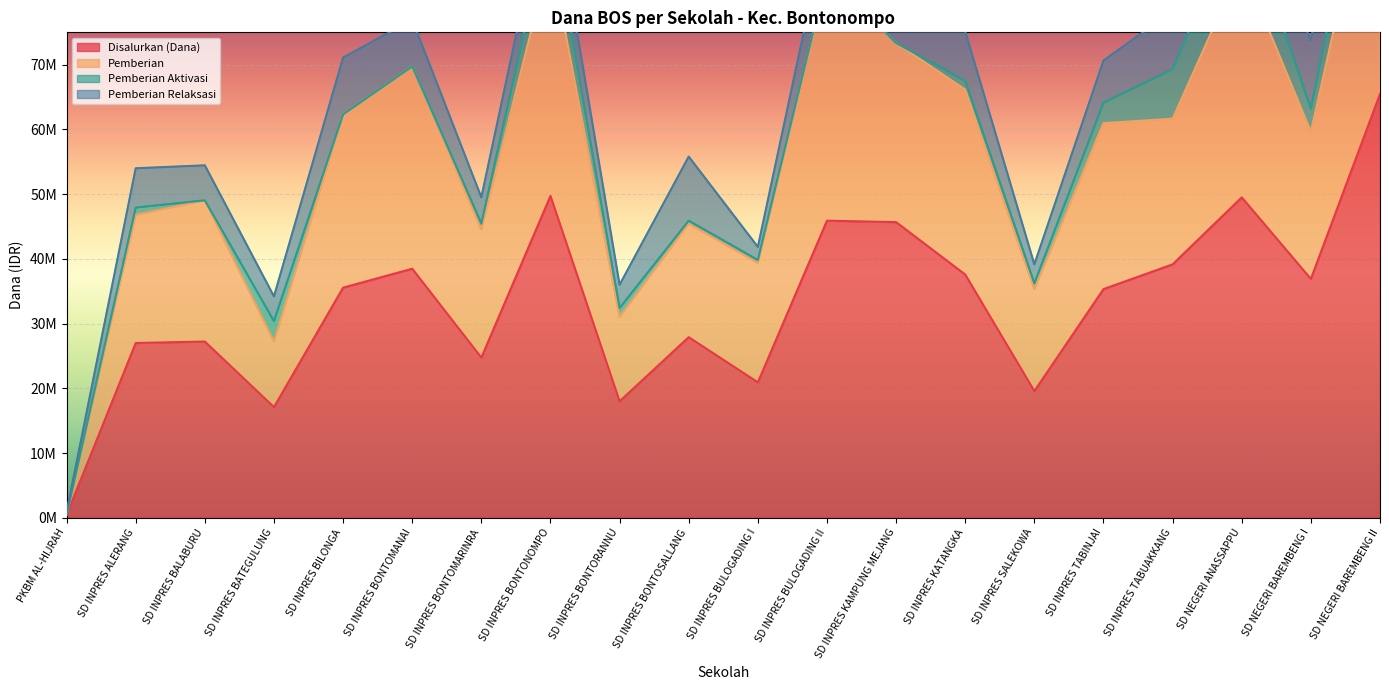

True or false: Disalurkan (Dana) and Pemberian intersect in this chart.

False